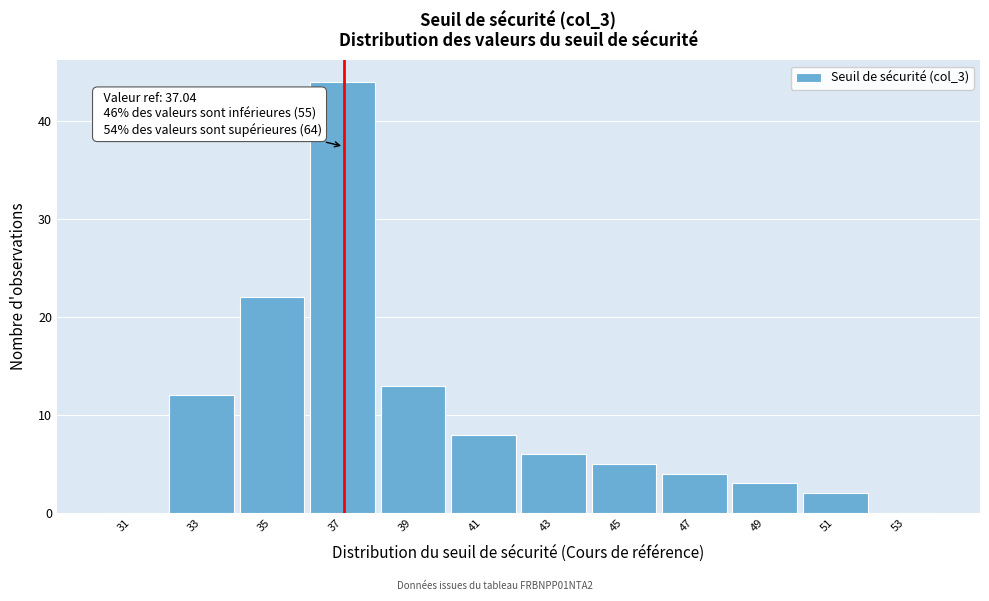

Which range on the x-axis has the tallest bar?

36 to 38